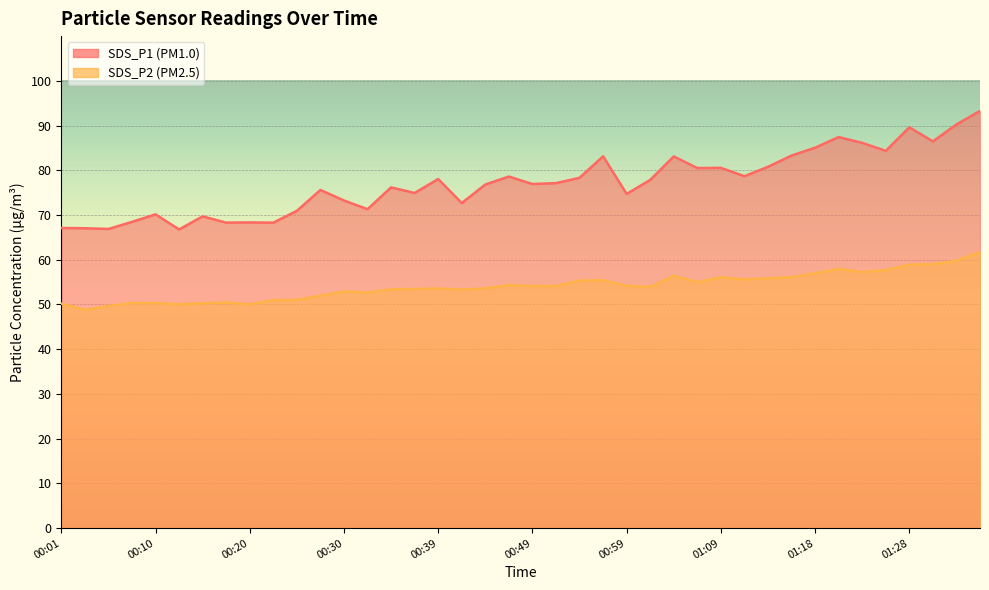

Reading left to right, transcribe all the data shown in this chart.

SDS_P1: 67.1	67.0	66.9	68.5	70.2	66.8	69.7	68.3	68.3	68.3	70.9	75.6	73.2	71.3	76.2	74.9	78.0	72.7	76.8	78.6	76.9	77.1	78.3	83.1	74.7	77.8	83.1	80.5	80.5	78.7	80.8	83.3	85.0	87.4	86.1	84.3	89.6	86.5	90.2	93.3
SDS_P2: 50.2	48.8	49.7	50.3	50.3	50.0	50.3	50.5	50.0	51.0	51.0	52.0	52.9	52.6	53.4	53.5	53.6	53.3	53.6	54.3	54.1	54.1	55.4	55.4	54.2	53.9	56.4	55.0	56.1	55.6	55.9	56.1	57.0	58.0	57.2	57.7	58.9	59.0	59.8	61.8